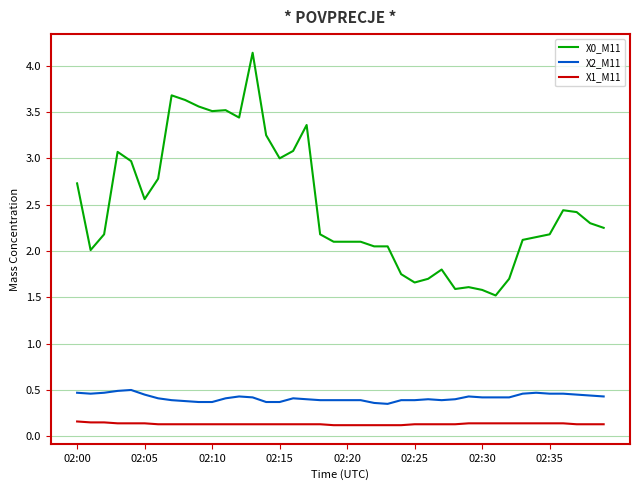

Which series has the largest total across all categories?

X0_M11